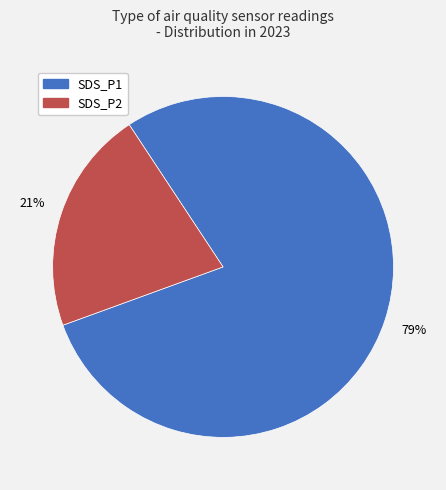

Does any single category account for the majority?

Yes